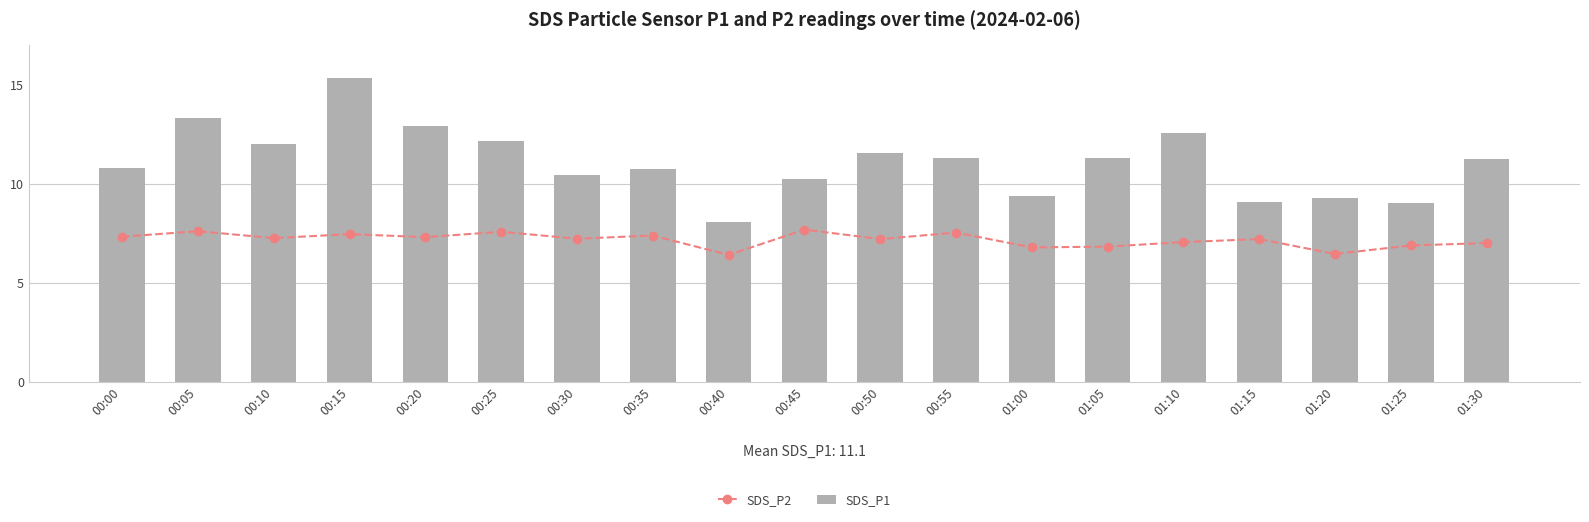

What is the sum of all SDS_P1 values?

210.7